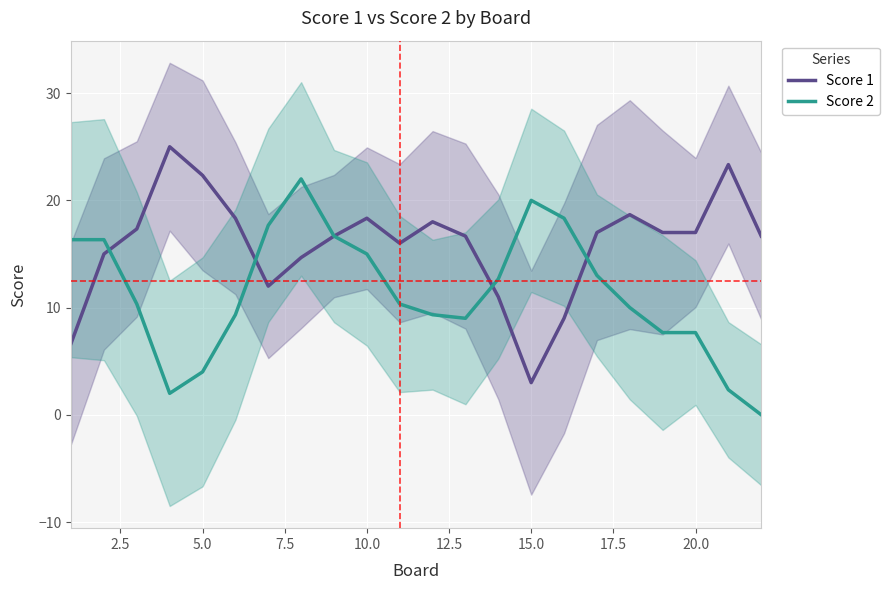

What is the sum of all Score 2 values?

250.0